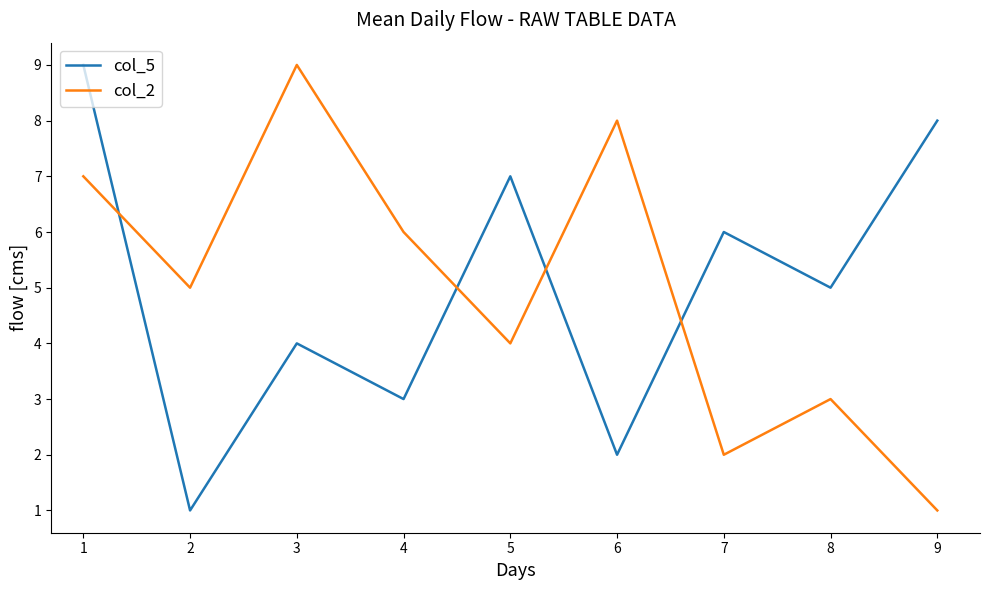

Between which two adjacent categories do col_2 and col_5 first intersect?

1 and 2